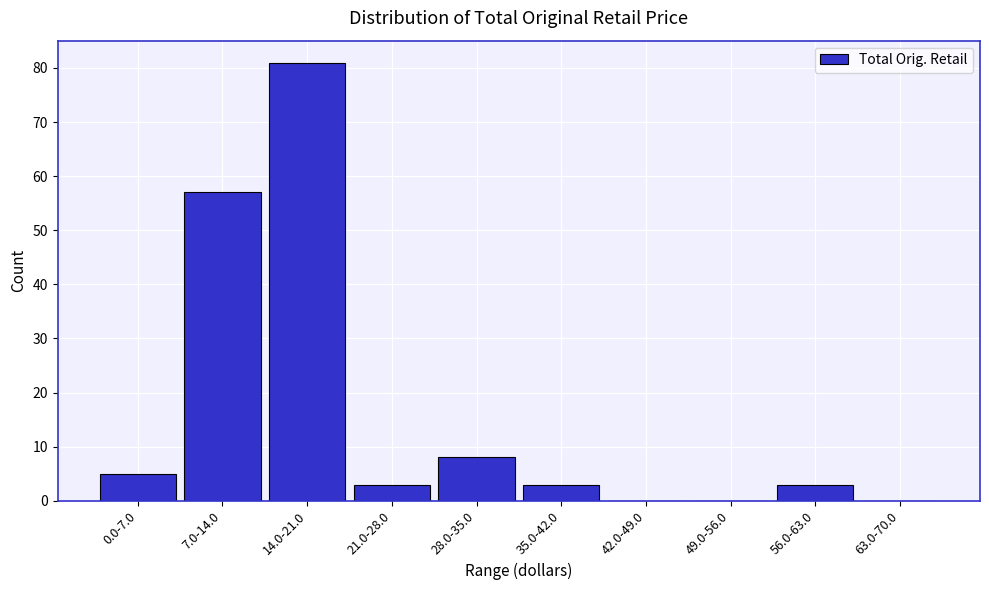

Reading left to right, extract all data points from this chart.

0.0-7.0=5	7.0-14.0=57	14.0-21.0=81	21.0-28.0=3	28.0-35.0=8	35.0-42.0=3	42.0-49.0=0	49.0-56.0=0	56.0-63.0=3	63.0-70.0=0